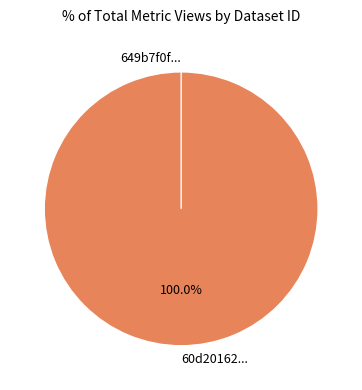

Which category has the biggest portion of the pie?

60d201620781901de9633249